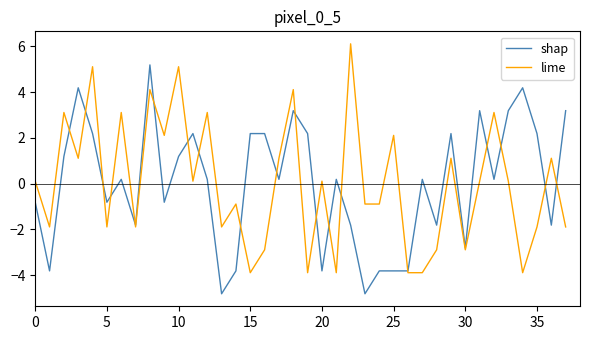

What is the maximum value for lime?

6.1